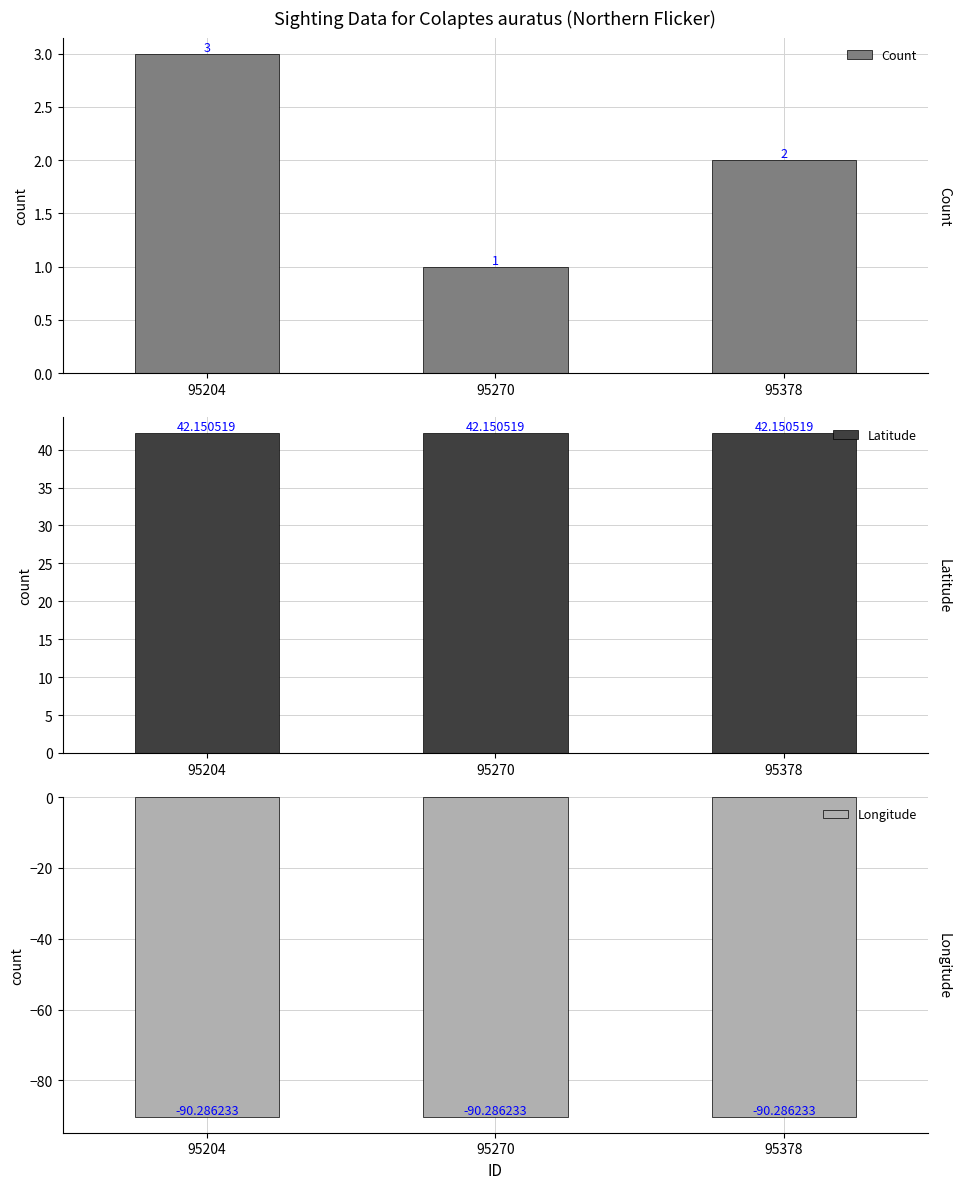

At which label does Count first exceed 2?

95204